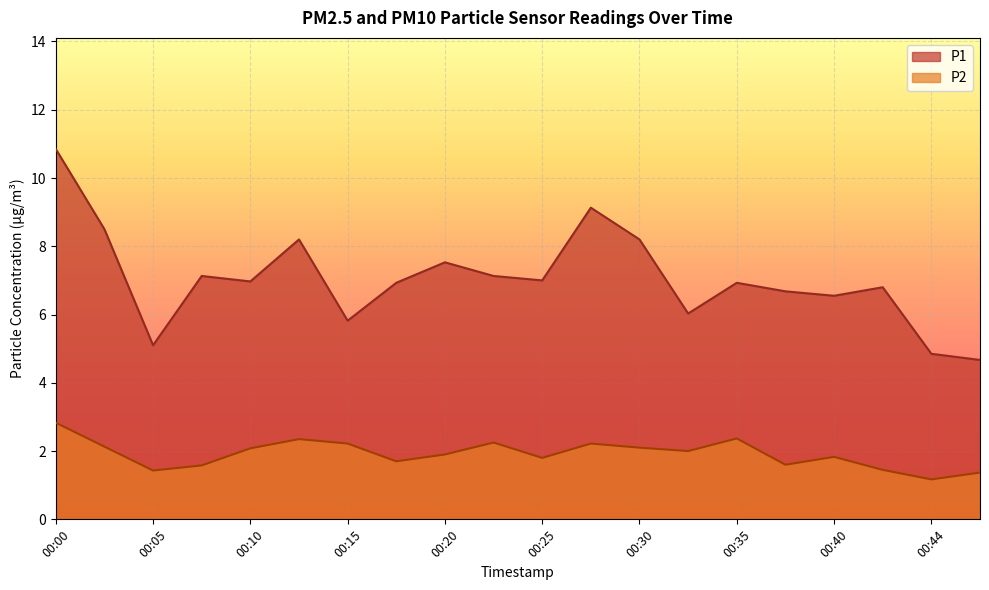

How many lines are shown in the chart?

2